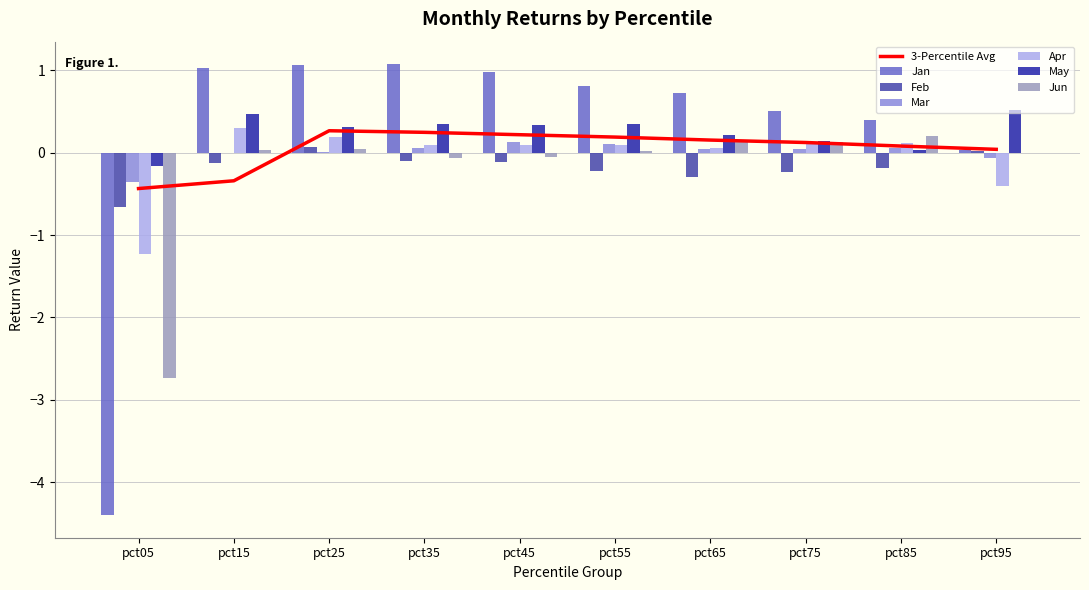

The value of May at pct75 is 0.1. True or false?

False